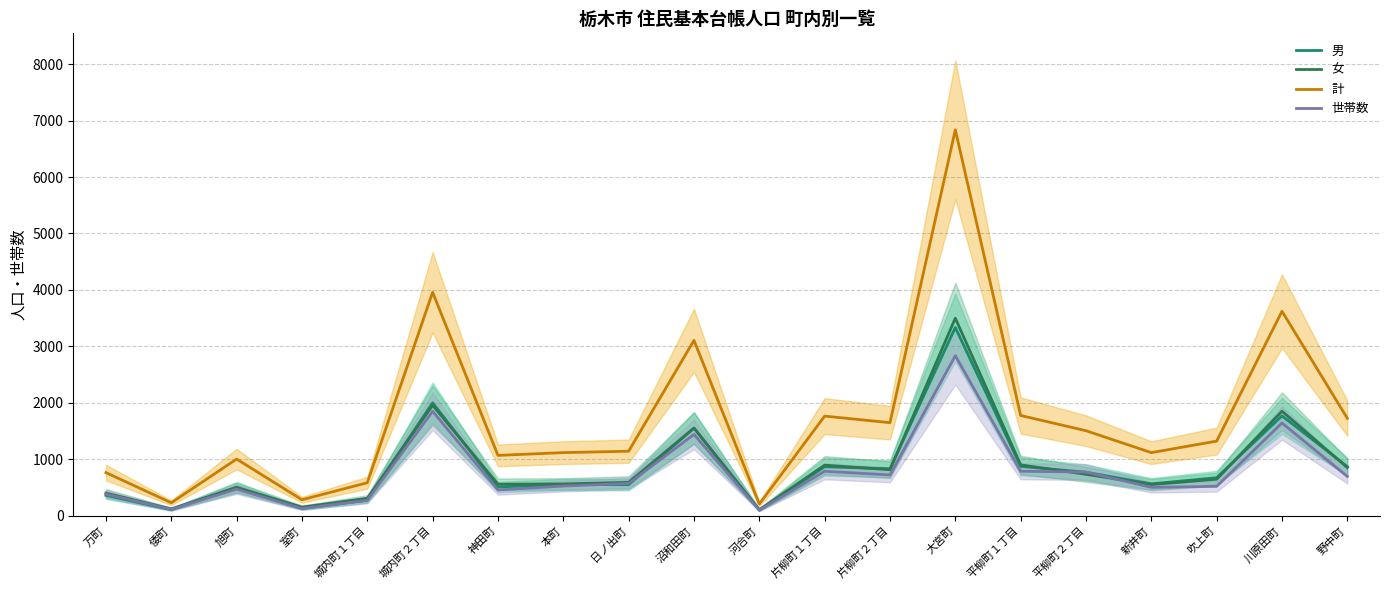

Reading left to right, what are all the values shown in this chart?

男: 万町=363	倭町=109	旭町=500	室町=130	城内町１丁目=276	城内町２丁目=2002	神田町=510	本町=555	日ノ出町=551	沼和田町=1553	河合町=102	片柳町１丁目=869	片柳町２丁目=833	大宮町=3336	平柳町１丁目=875	平柳町２丁目=772	新井町=566	吹上町=675	川原田町=1770	野中町=871
女: 万町=402	倭町=122	旭町=505	室町=154	城内町１丁目=310	城内町２丁目=1957	神田町=560	本町=564	日ノ出町=593	沼和田町=1554	河合町=107	片柳町１丁目=897	片柳町２丁目=816	大宮町=3500	平柳町１丁目=902	平柳町２丁目=735	新井町=553	吹上町=648	川原田町=1853	野中町=855
計: 万町=765	倭町=231	旭町=1005	室町=284	城内町１丁目=586	城内町２丁目=3959	神田町=1070	本町=1119	日ノ出町=1144	沼和田町=3107	河合町=209	片柳町１丁目=1766	片柳町２丁目=1649	大宮町=6836	平柳町１丁目=1777	平柳町２丁目=1507	新井町=1119	吹上町=1323	川原田町=3623	野中町=1726
世帯数: 万町=384	倭町=114	旭町=472	室町=127	城内町１丁目=275	城内町２丁目=1851	神田町=457	本町=527	日ノ出町=573	沼和田町=1441	河合町=100	片柳町１丁目=789	片柳町２丁目=724	大宮町=2834	平柳町１丁目=789	平柳町２丁目=775	新井町=504	吹上町=522	川原田町=1644	野中町=697